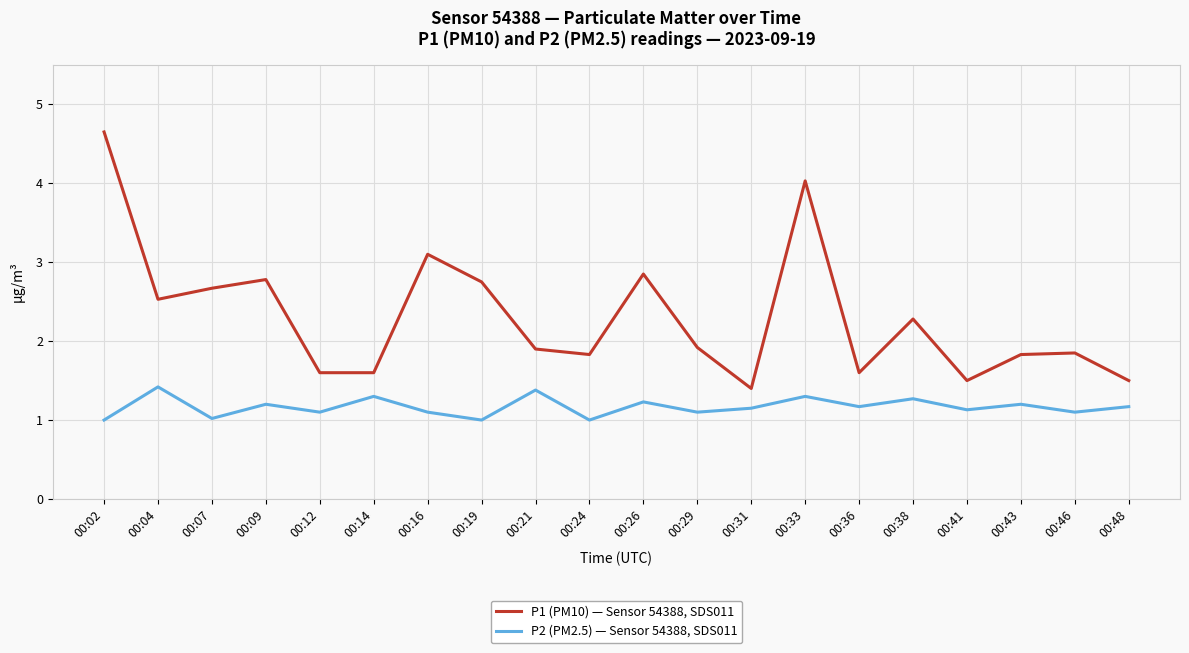

Where is the first local maximum for P2 (PM2.5) — Sensor 54388, SDS011?

00:04